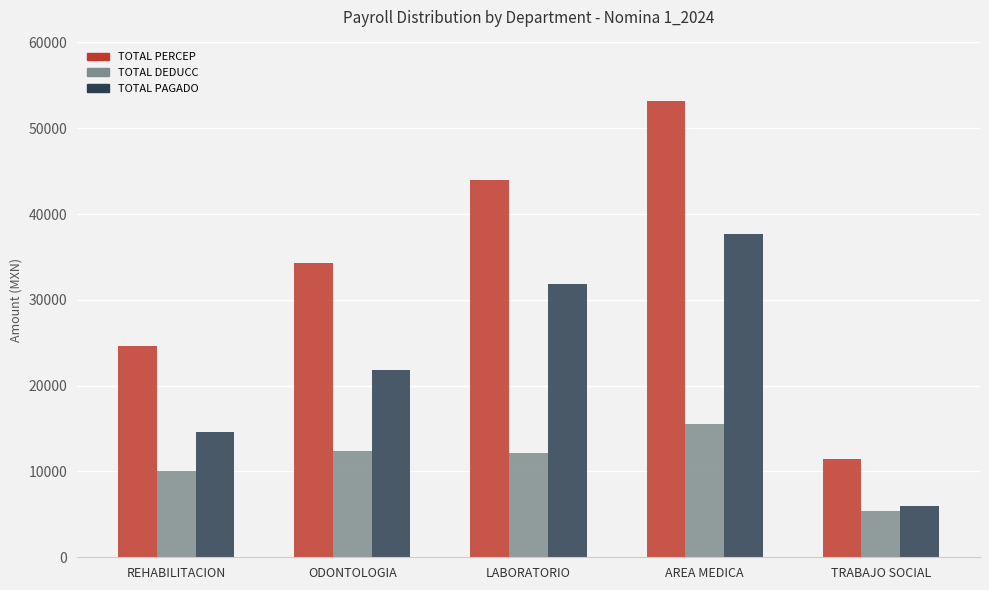

What is the difference between the highest and lowest values at ODONTOLOGIA?

21866.9